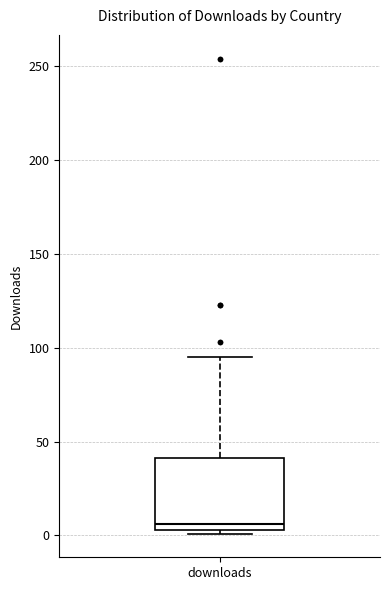

Where is the upper edge of the box for downloads on the y-axis? The values are not printed on the chart, so give them approximately, as read against the axis.

40